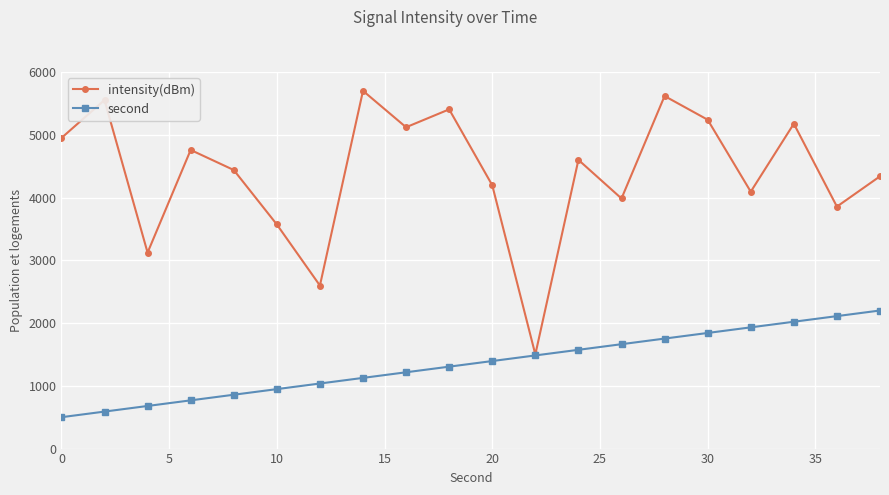

List the series in order of their peak value, lowest first.

second, intensity(dBm)